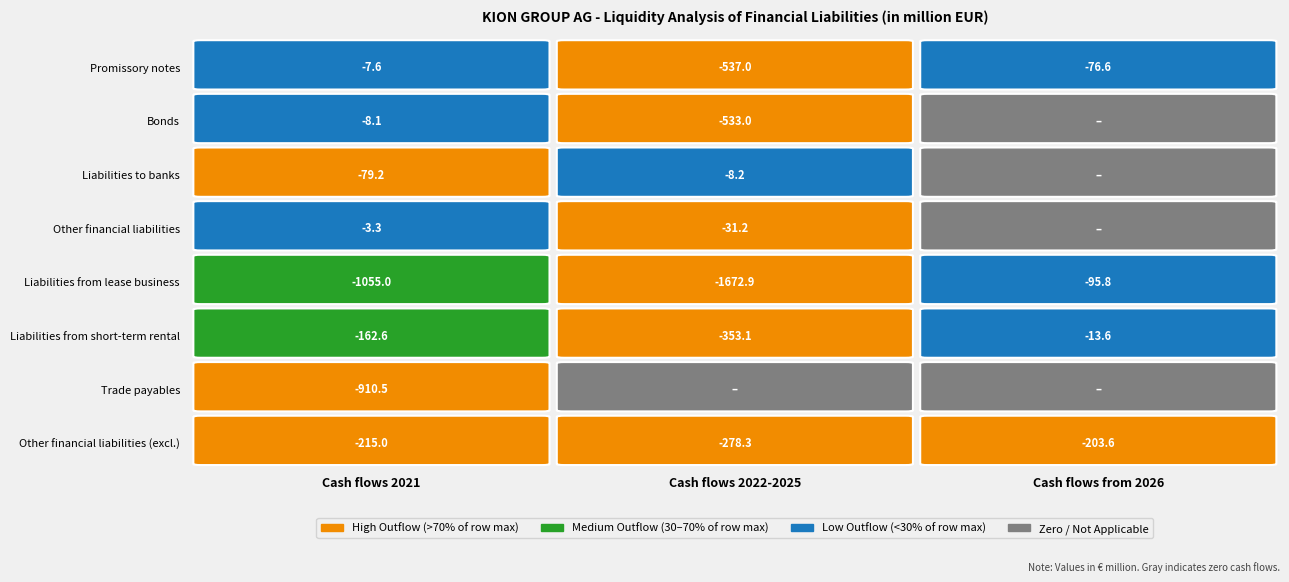

Which series has the largest total across all categories?

Other financial liabilities